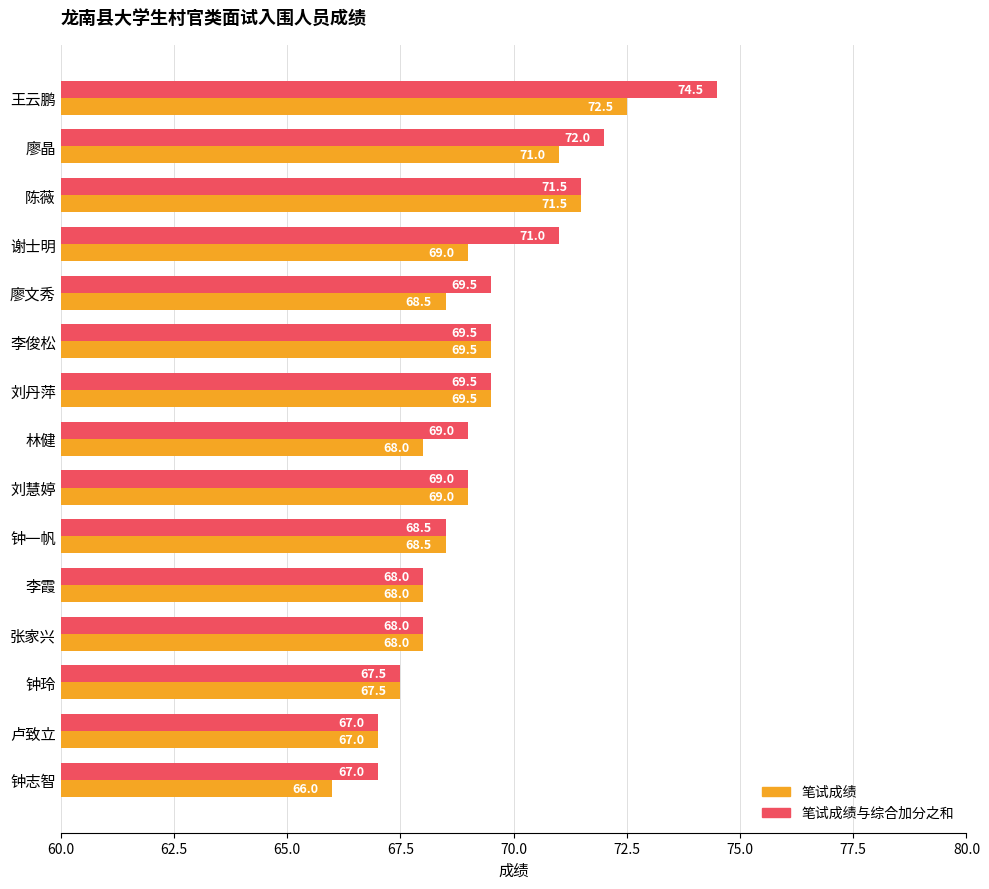

Which category has the highest value in the 笔试成绩 series?

王云鹏